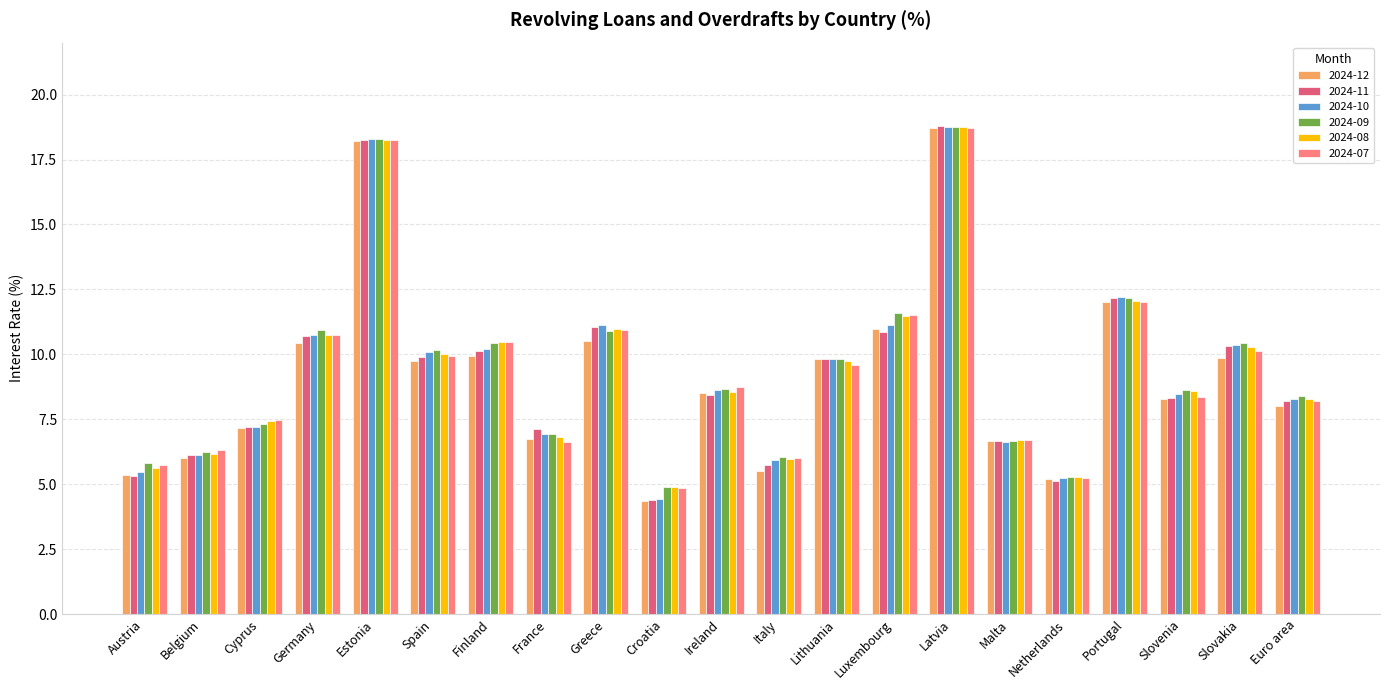

What is the average value of the 2024-08 series?

9.4